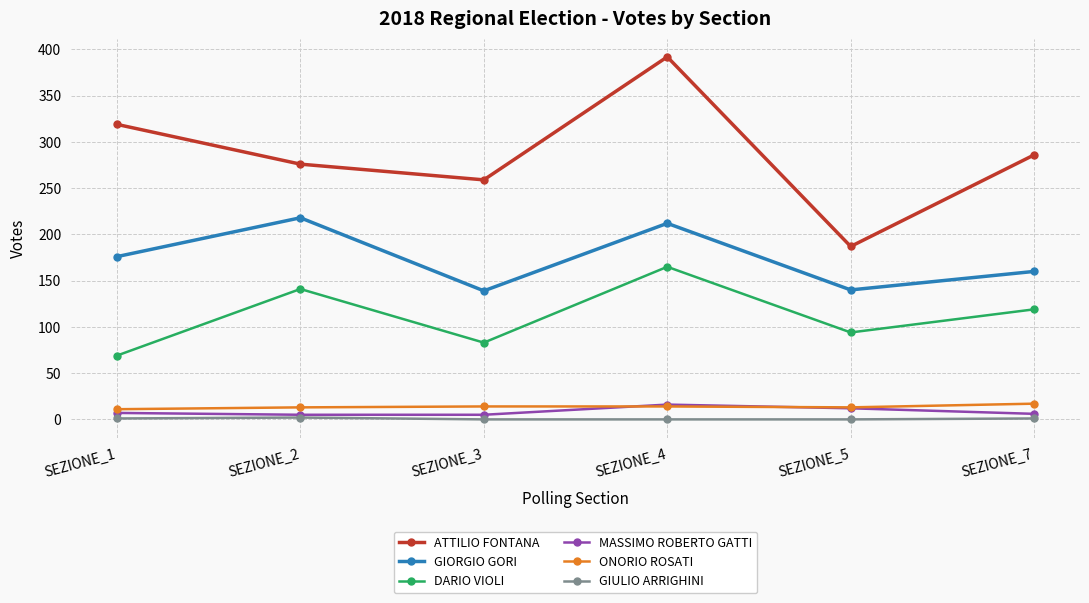

What is the average value of the DARIO VIOLI series?

112